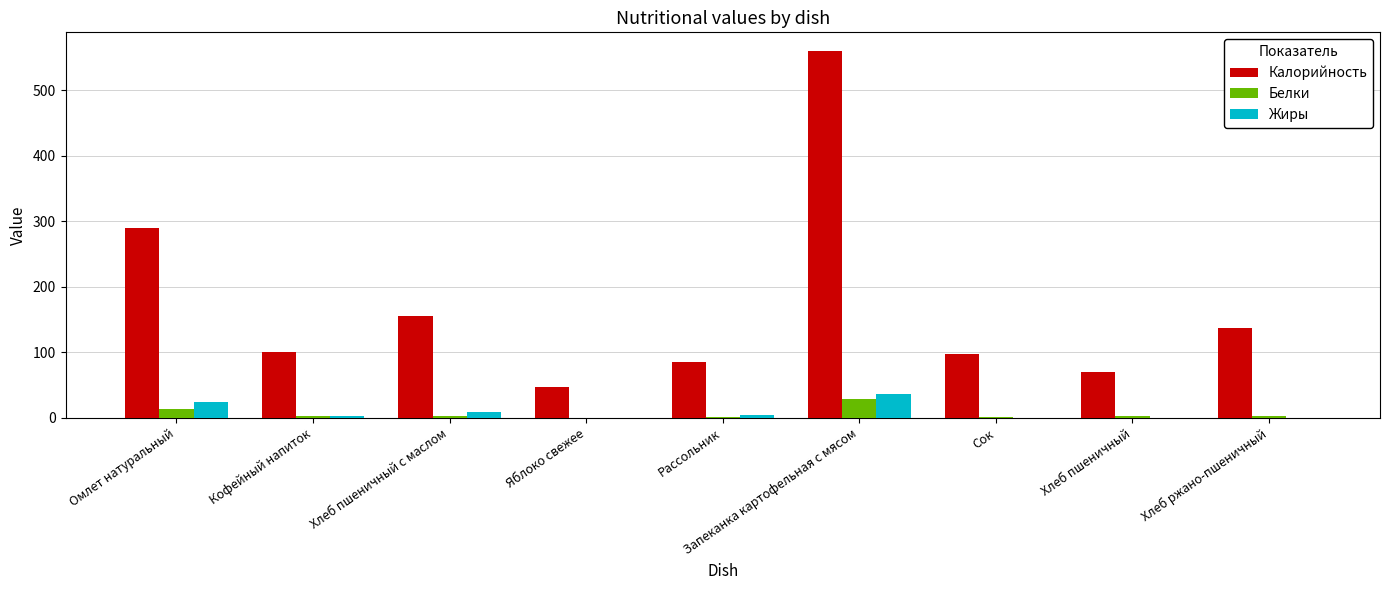

What is the sum of all Калорийность values?

1543.5